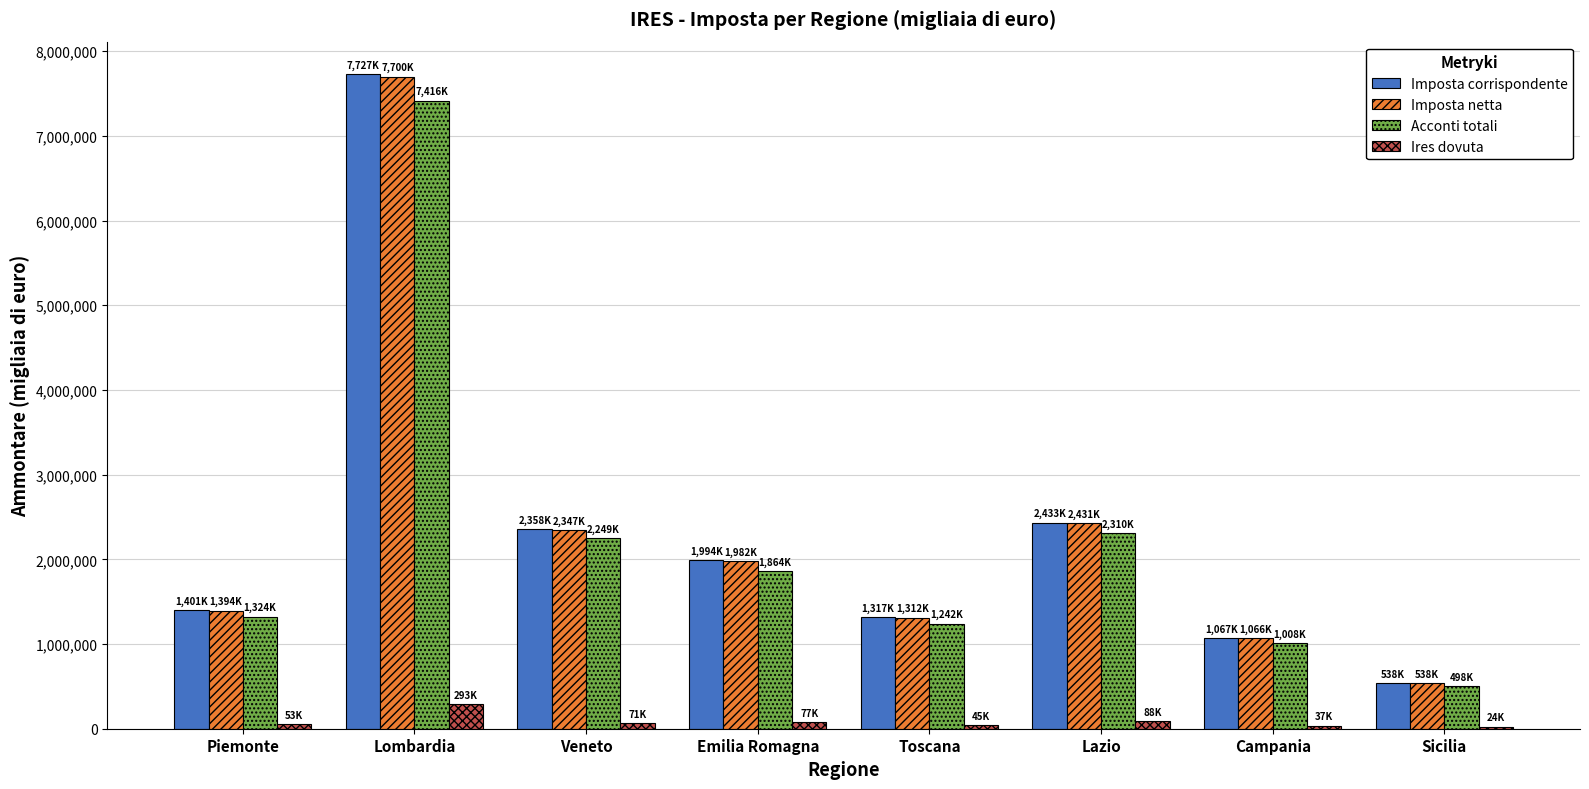

What is the label of the 8th bar from the right?

Piemonte